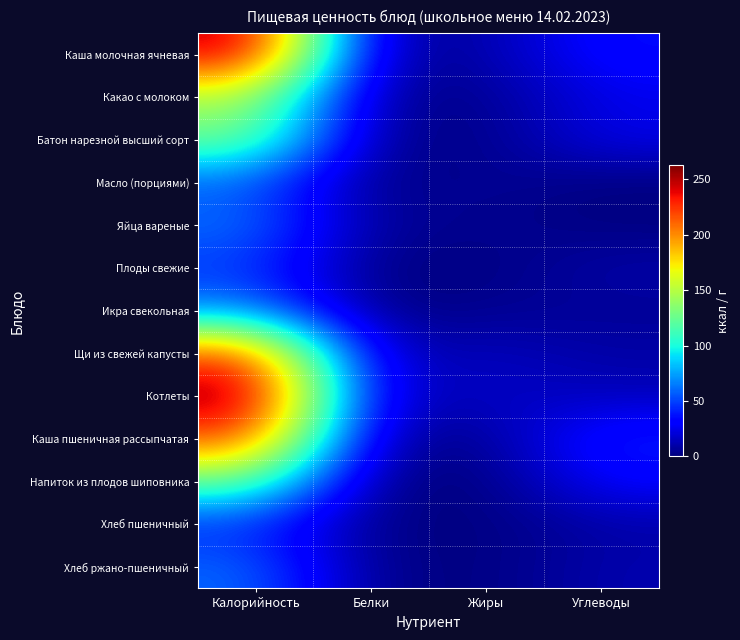

Count the number of categories in the chart.

4